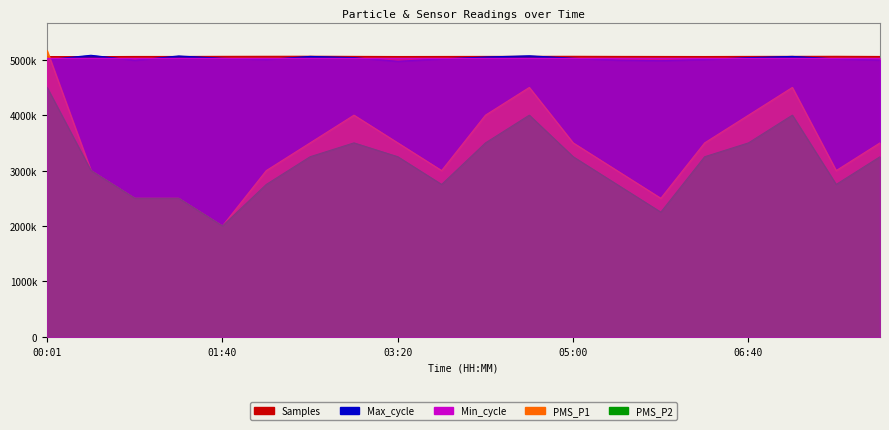

At which category does Samples reach its first local peak?

00:50